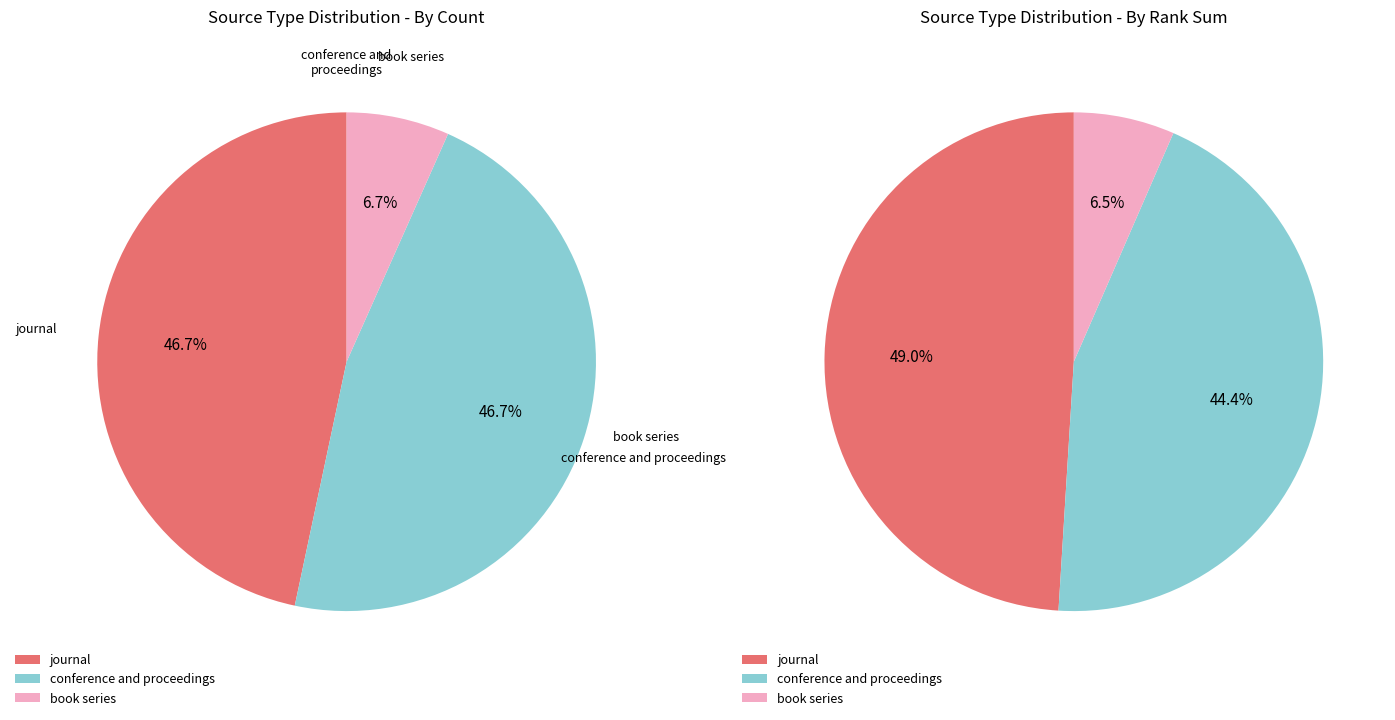

Which category has the biggest portion of the pie?

journal